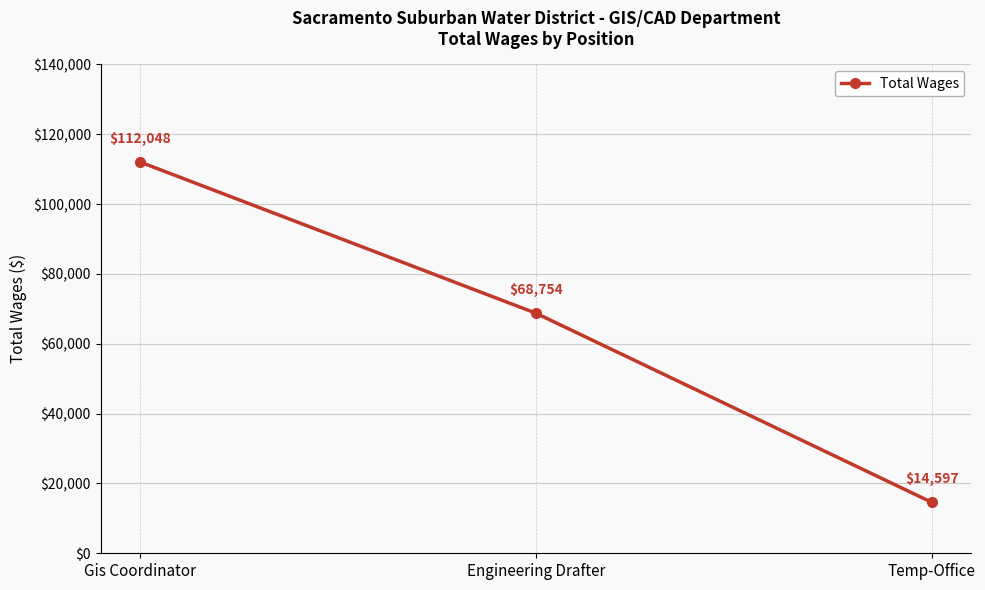

What is the value of the 3rd point from the left?

14597